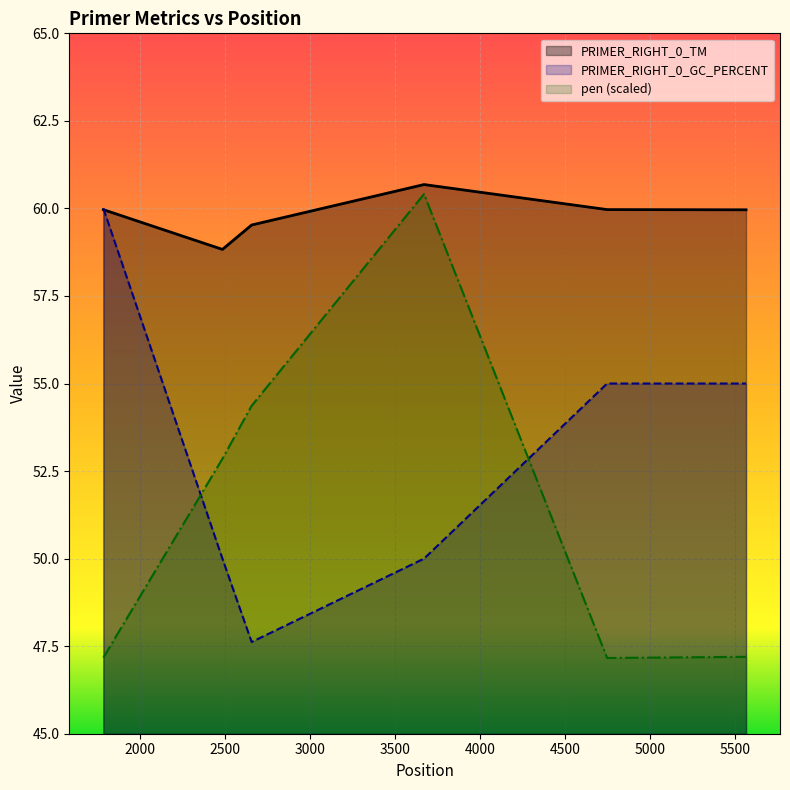

Reading right to left, what are all the values shown in this chart?

PRIMER_RIGHT_0_TM: 60.0	60.0	60.7	59.5	58.8	60.0
PRIMER_RIGHT_0_GC_PERCENT: 55.0	55.0	50.0	47.6	50.0	60.0
pen: 47.2	47.2	60.4	54.4	52.9	47.2